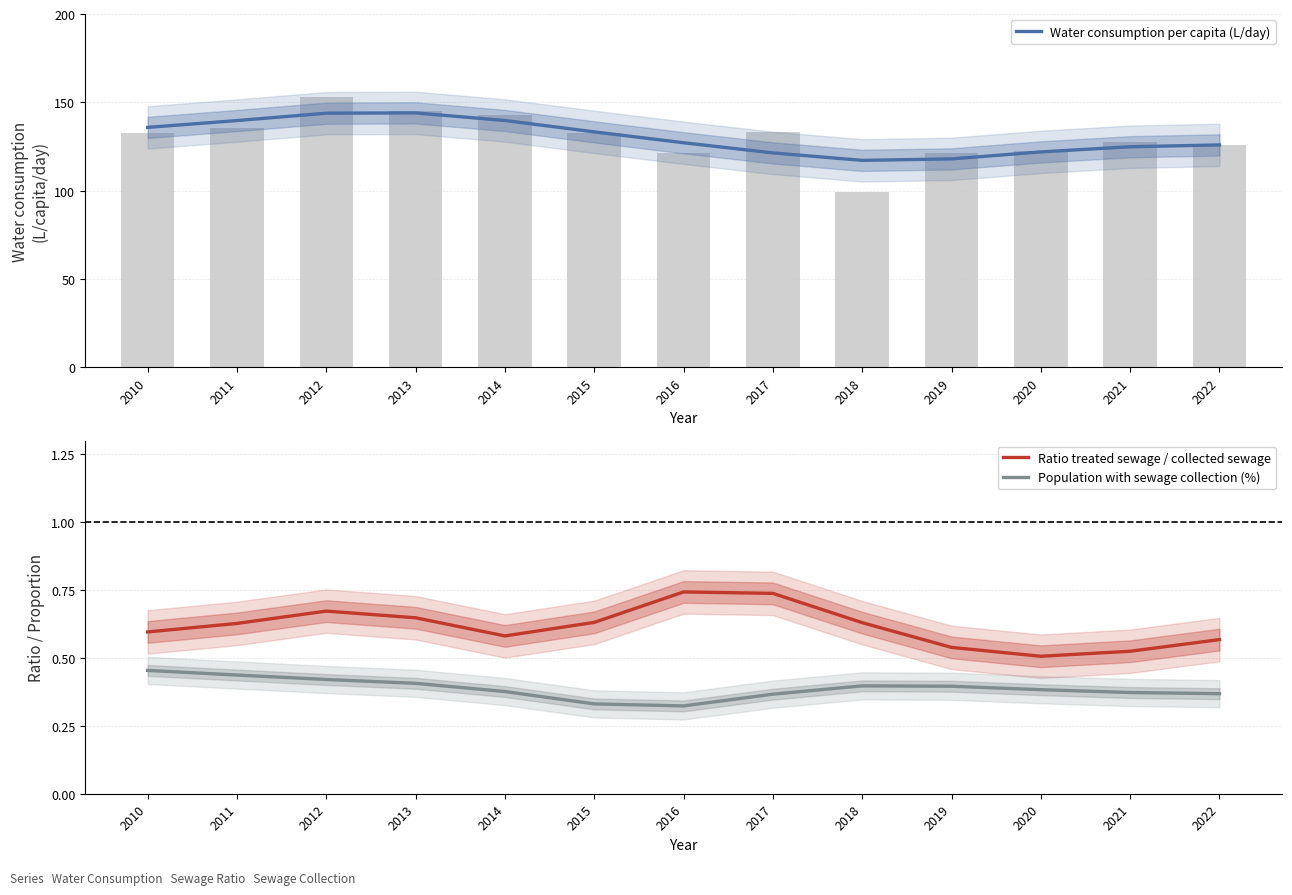

List the series in order of their peak value, highest first.

Water consumption per capita (L/day), Ratio treated sewage / collected sewage, Population with sewage collection (%)